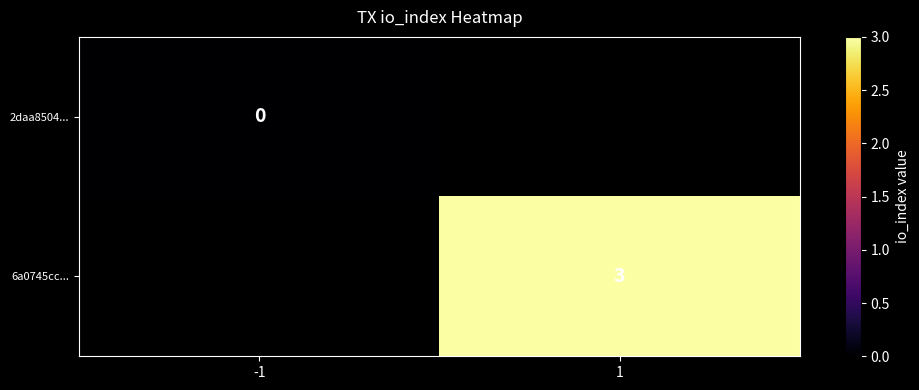

The 6a0745cc... series shows 3 at 1. True or false?

True